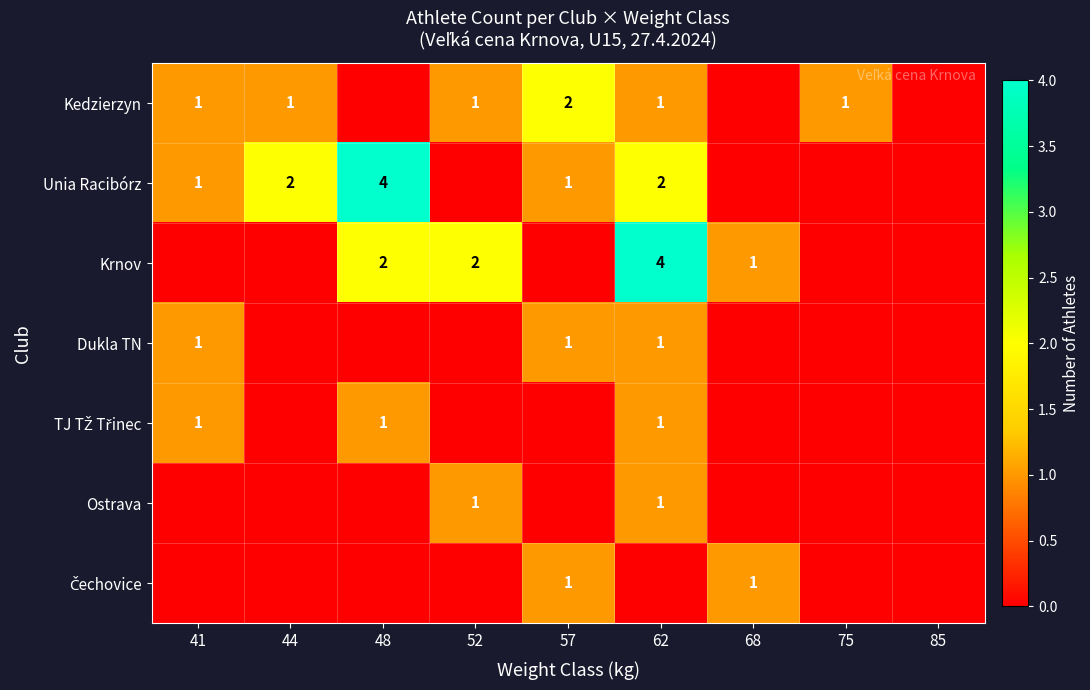

True or false: Kedzierzyn has a value of 1 at 44.

True